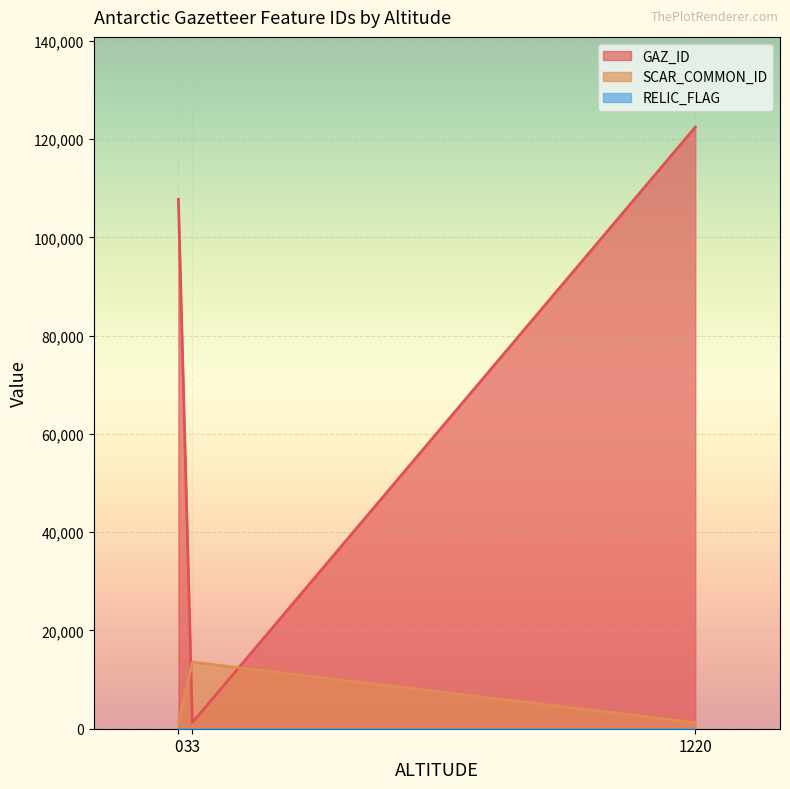

How many lines are shown in the chart?

3